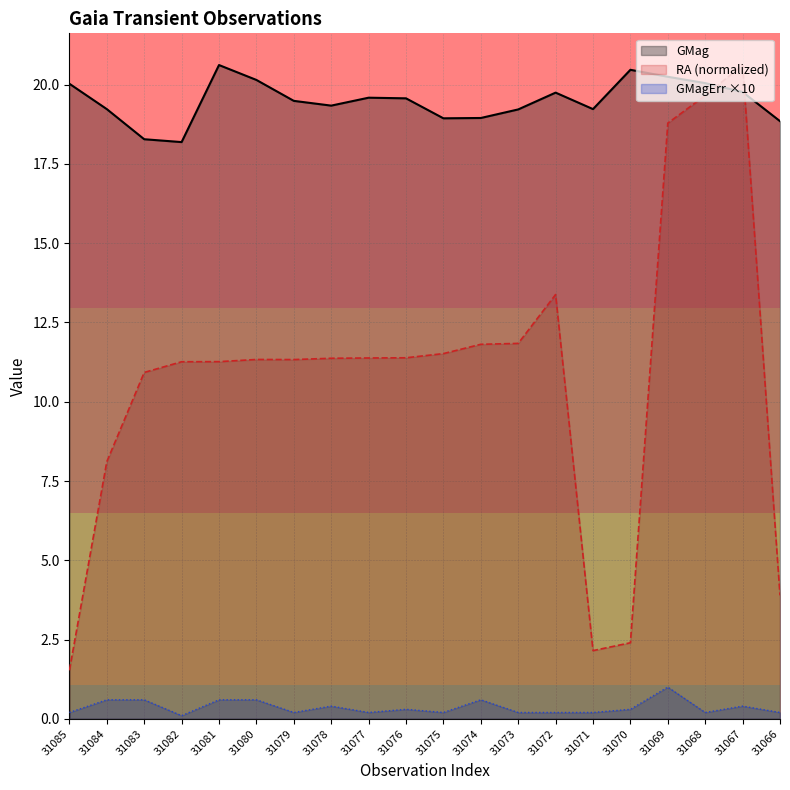

At which label does GMag first exceed 19?

31085